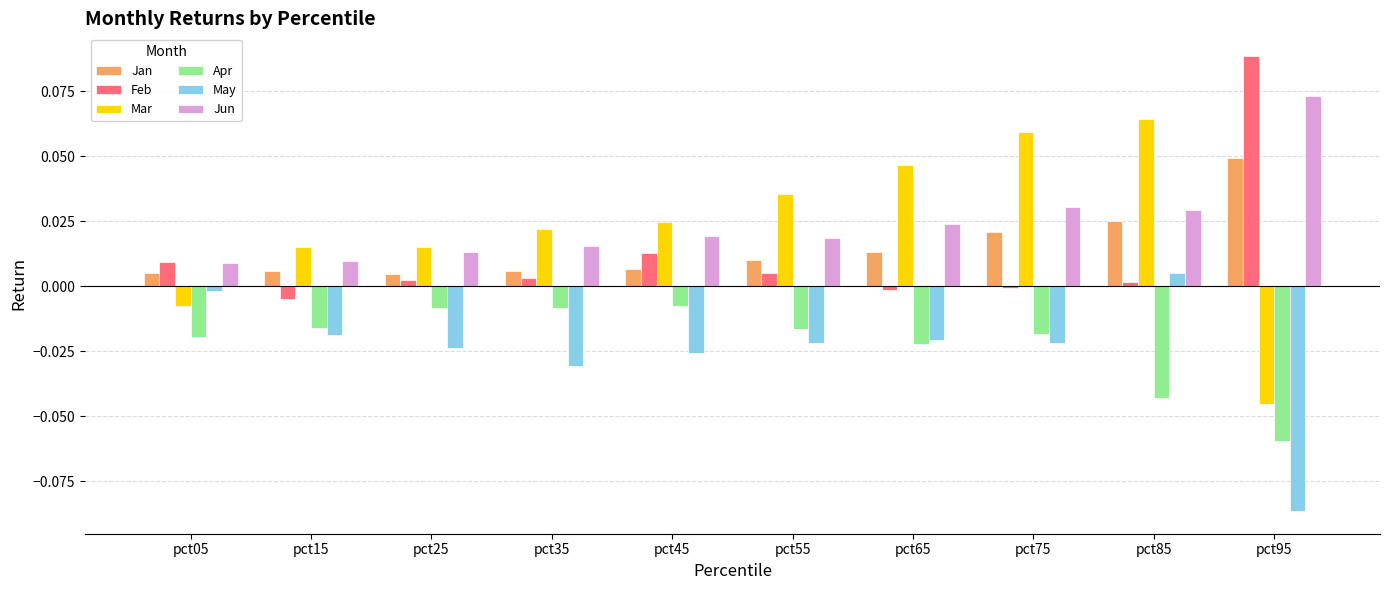

How many series are shown in this chart?

6